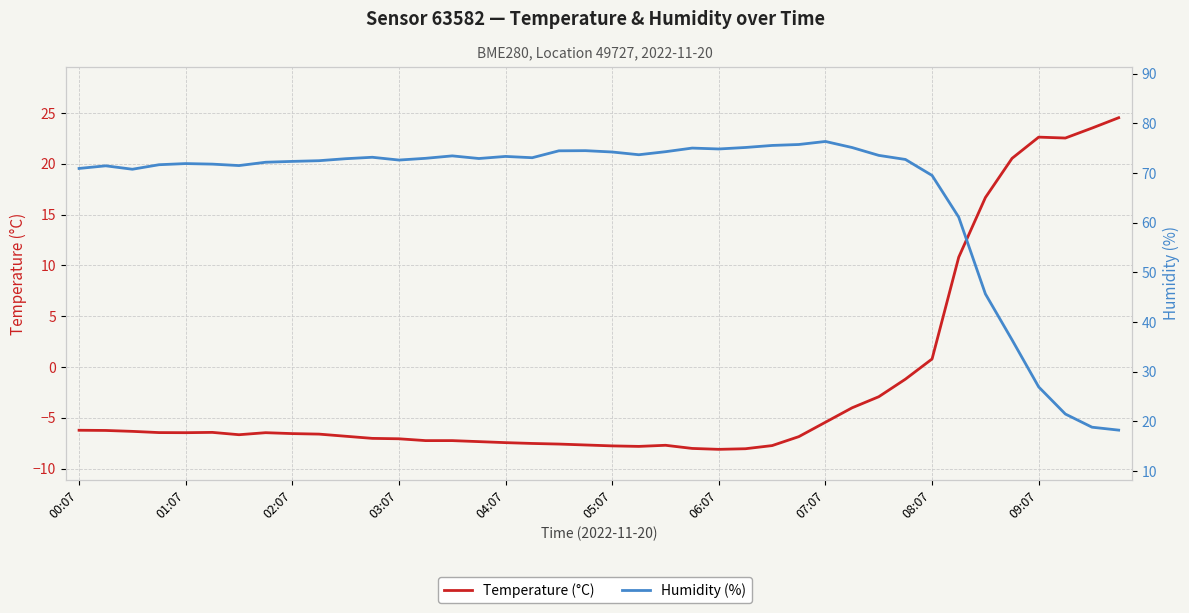

How many values in the Humidity (%) series are below 72?

15